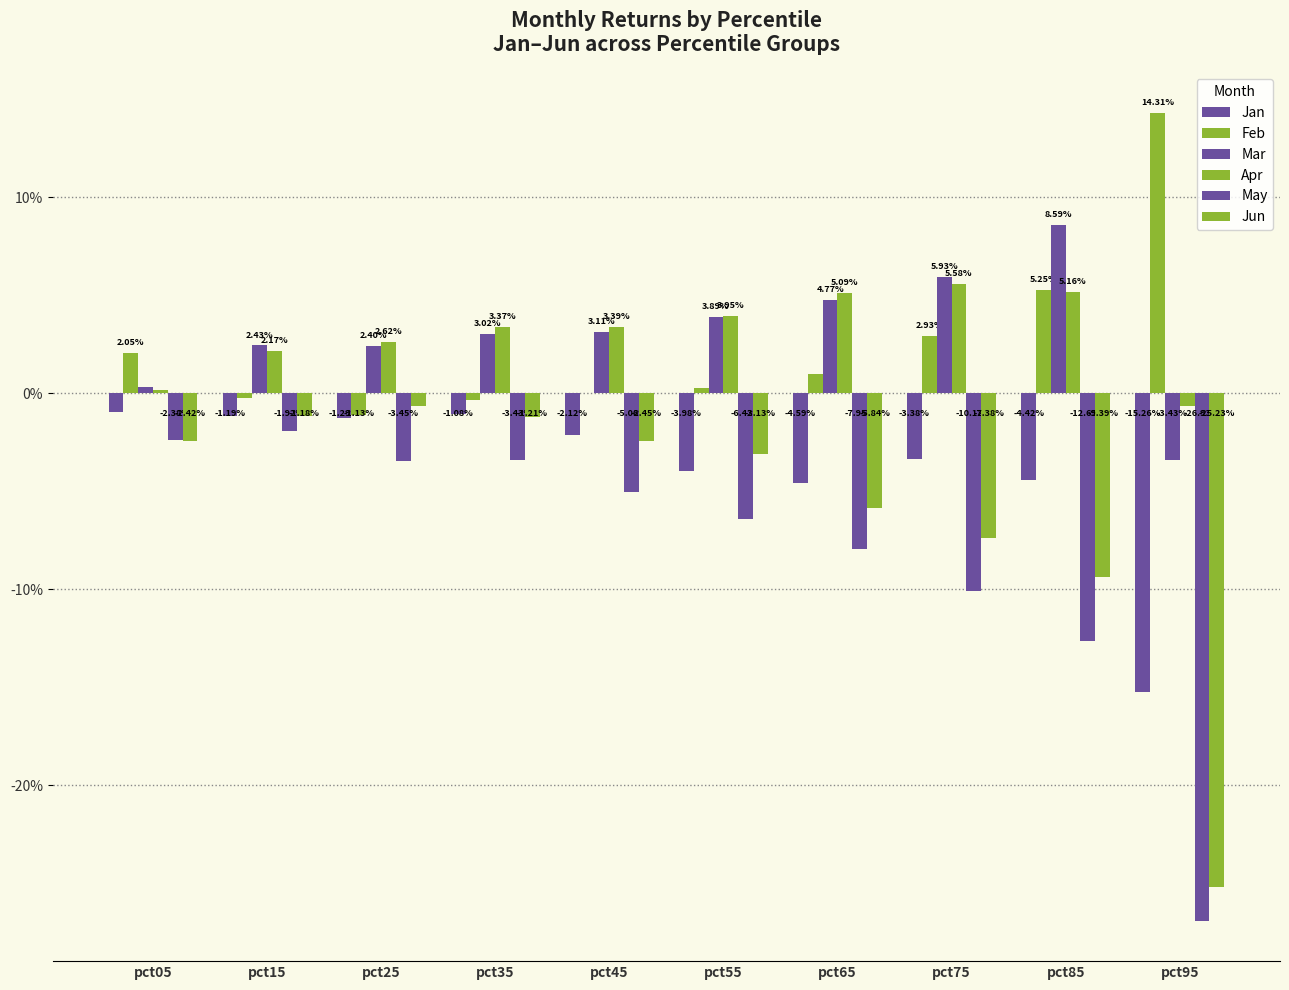

Are the bars grouped side by side (vs. stacked)?

Yes